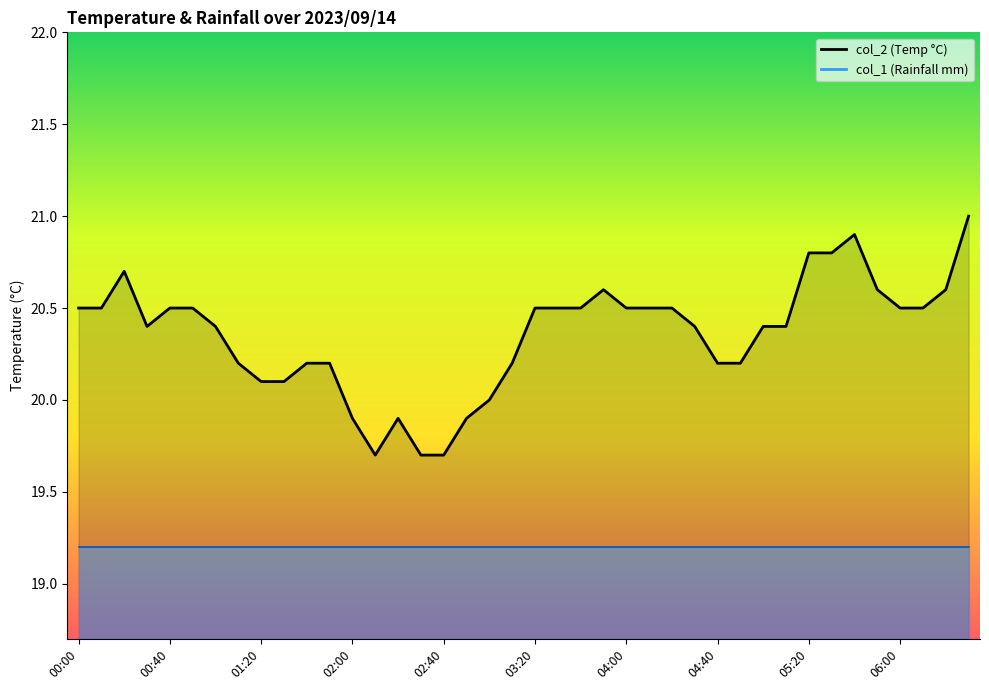

List the labels in order of value, smallest first.

02:10, 02:30, 02:40, 02:00, 02:20, 02:50, 03:00, 01:20, 01:30, 01:10, 01:40, 01:50, 03:10, 04:40, 04:50, 00:30, 01:00, 04:30, 05:00, 05:10, 00:00, 00:10, 00:40, 00:50, 03:20, 03:30, 03:40, 04:00, 04:10, 04:20, 06:00, 06:10, 03:50, 05:50, 06:20, 00:20, 05:20, 05:30, 05:40, 06:30